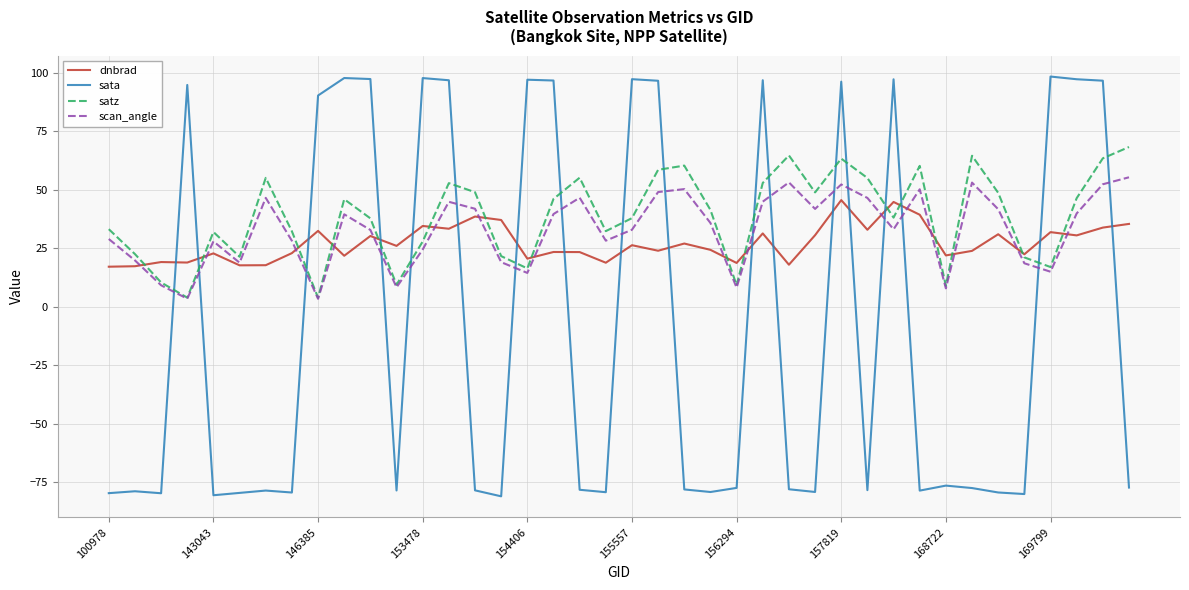

What is the average value of the satz series?

38.4